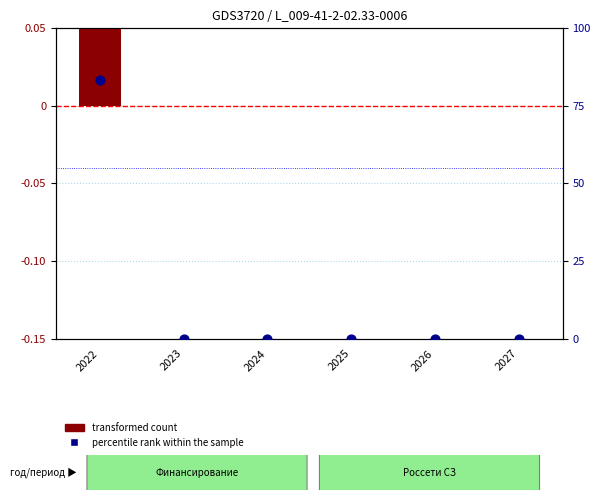

Which series has the largest Y range (max minus min)?

percentile rank within the sample